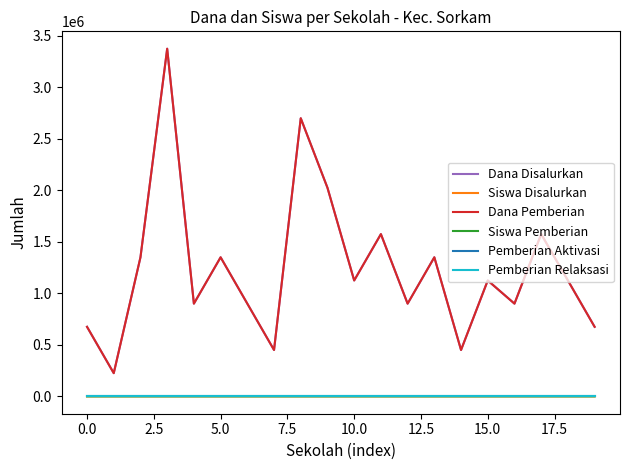

True or false: Siswa Disalurkan has more than 1 interior local peaks.

True